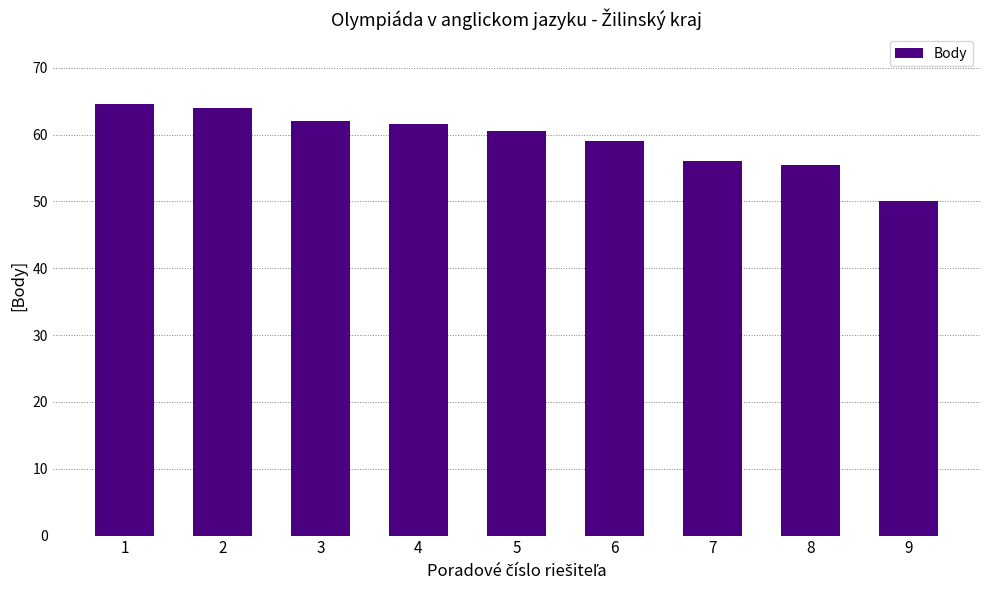

What is the value of the 9th bar from the left?

50.0